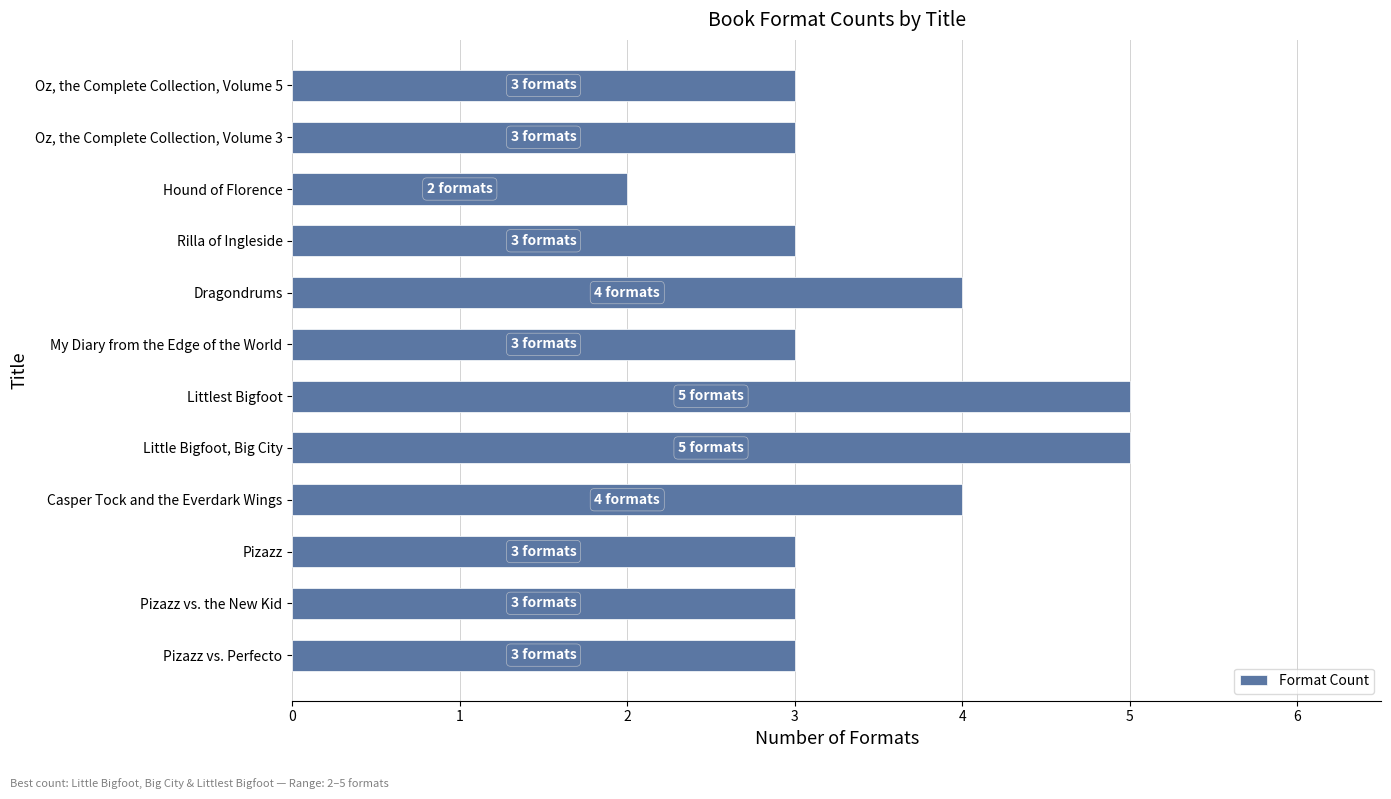

What is the maximum value shown in the chart?

5